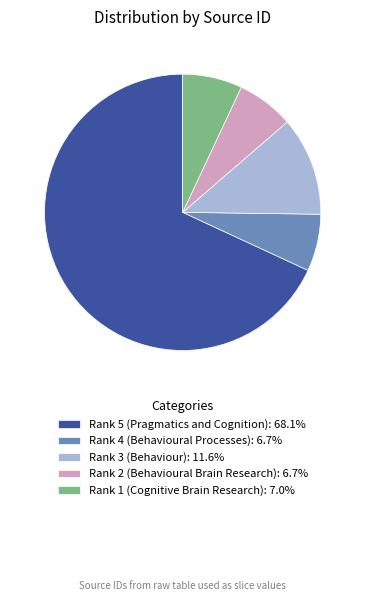

Is it true that Rank 5 (Pragmatics and Cognition) is 74% of the pie?

False